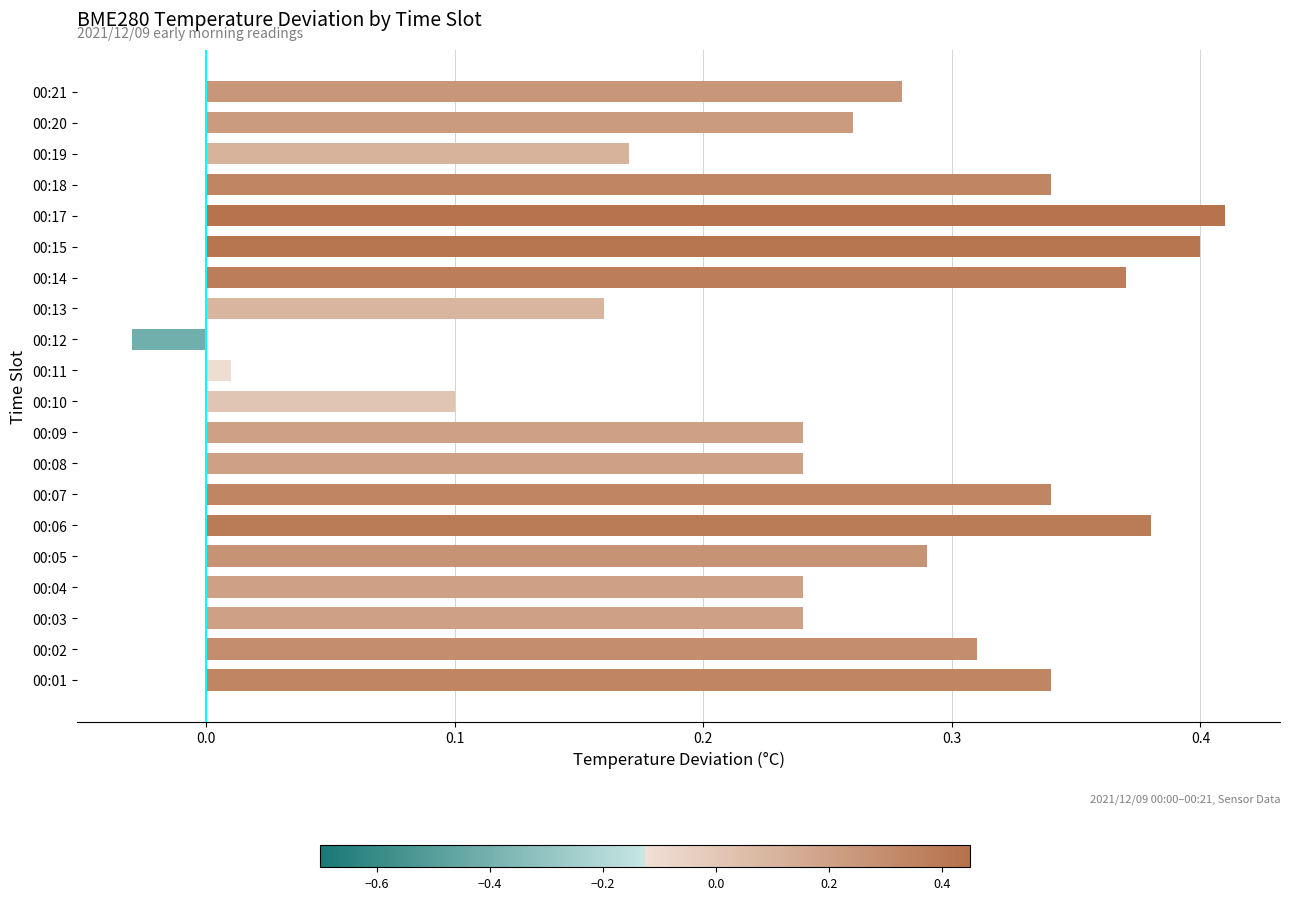

Which label corresponds to the largest value in the chart?

00:17